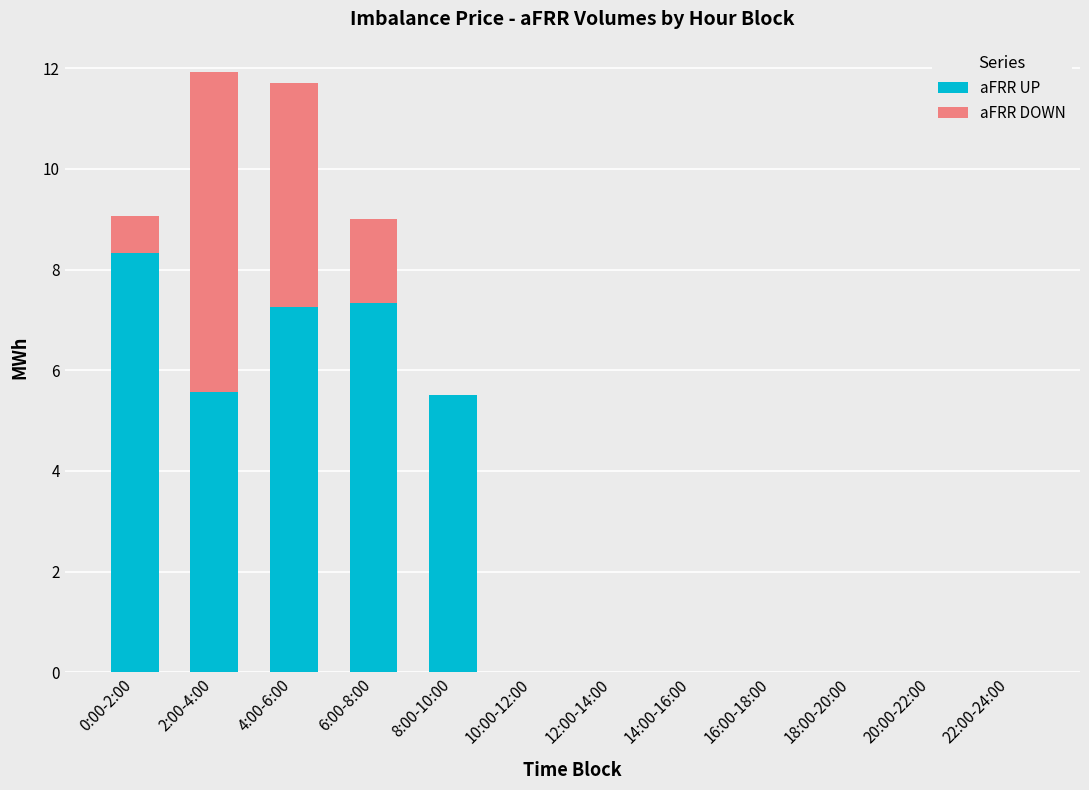

What is the sum of all aFRR UP values?

34.0